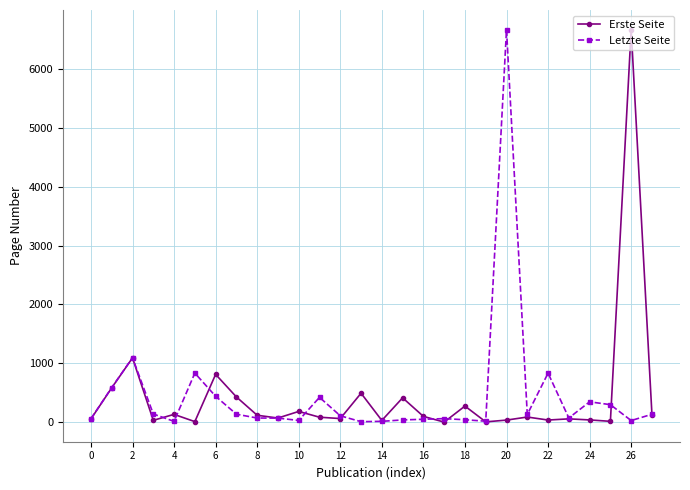

What is the maximum value shown in the chart?

6664